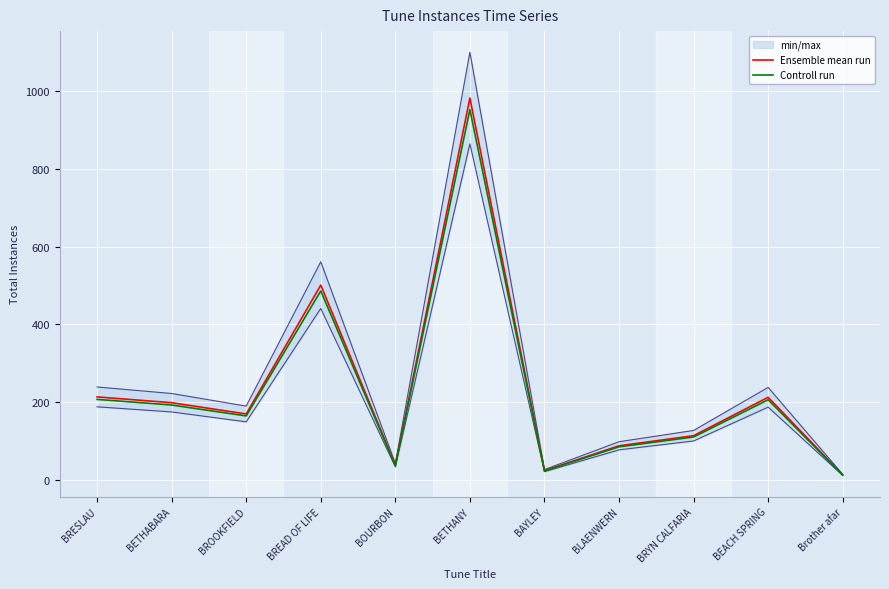

Where is the first local maximum for Controll run?

BREAD OF LIFE